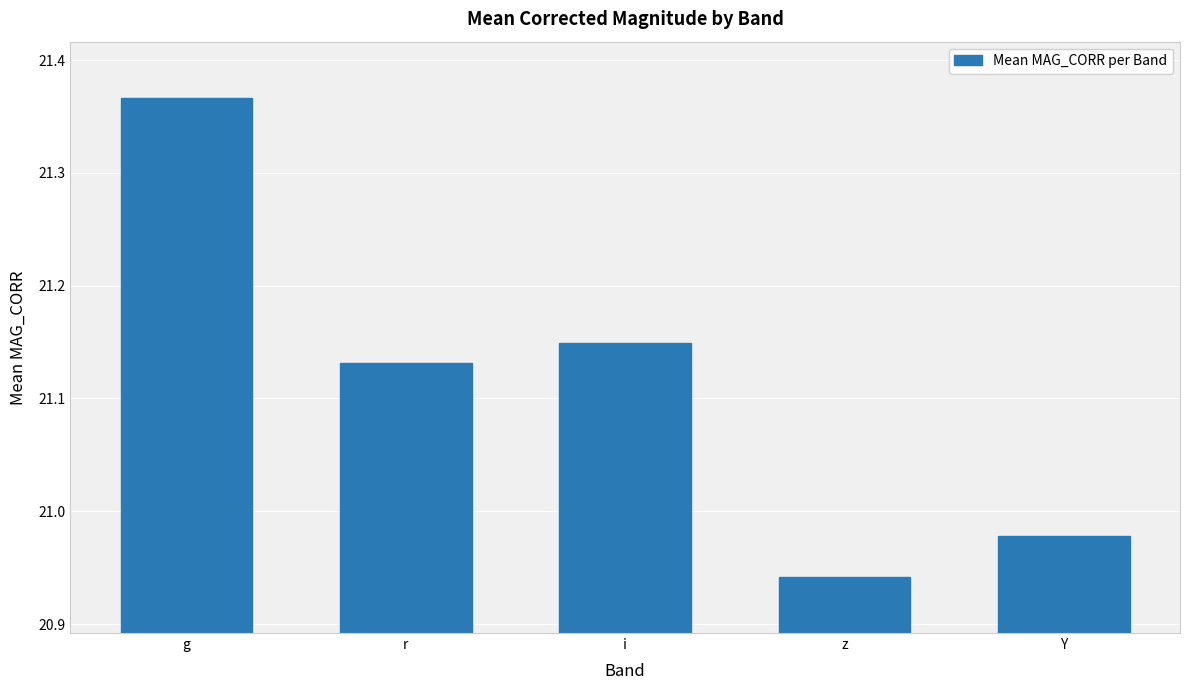

Which category has the highest value across all series?

g